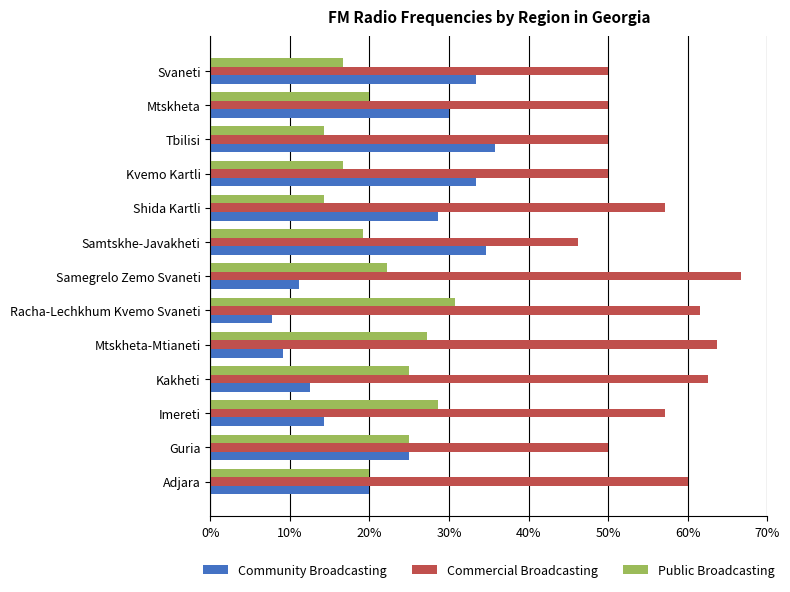

What are all the series names shown in the legend?

Community Broadcasting, Commercial Broadcasting, Public Broadcasting